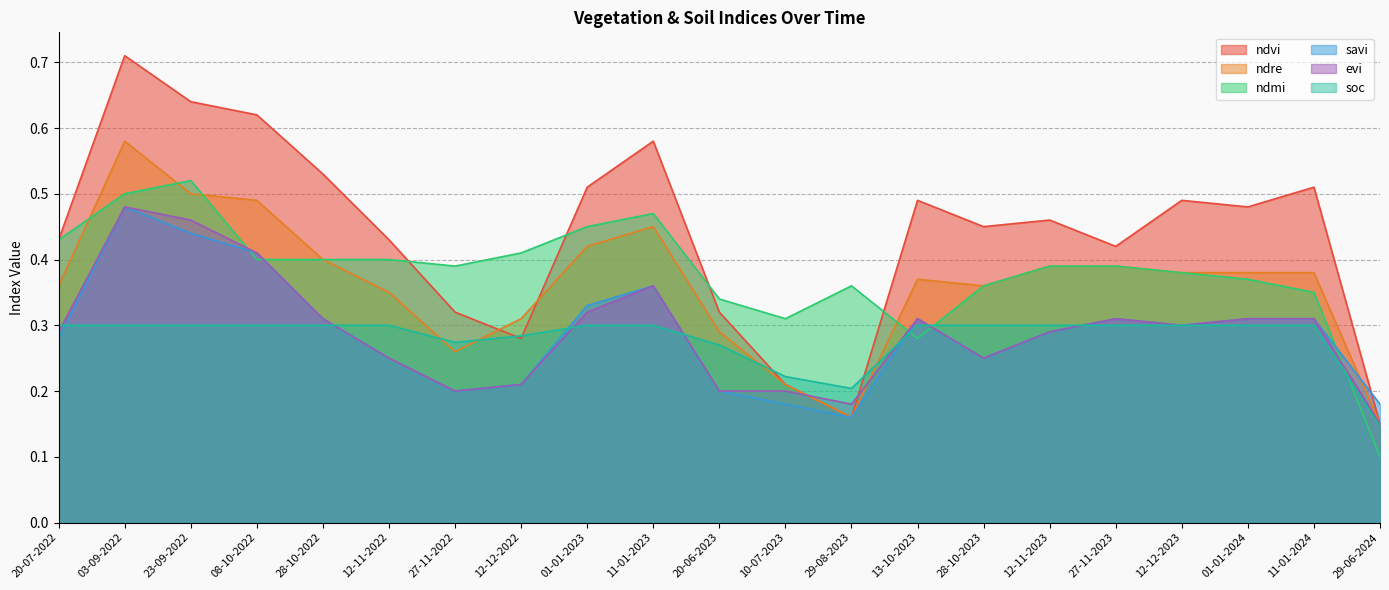

Does the chart display data point markers on the line(s)?

No